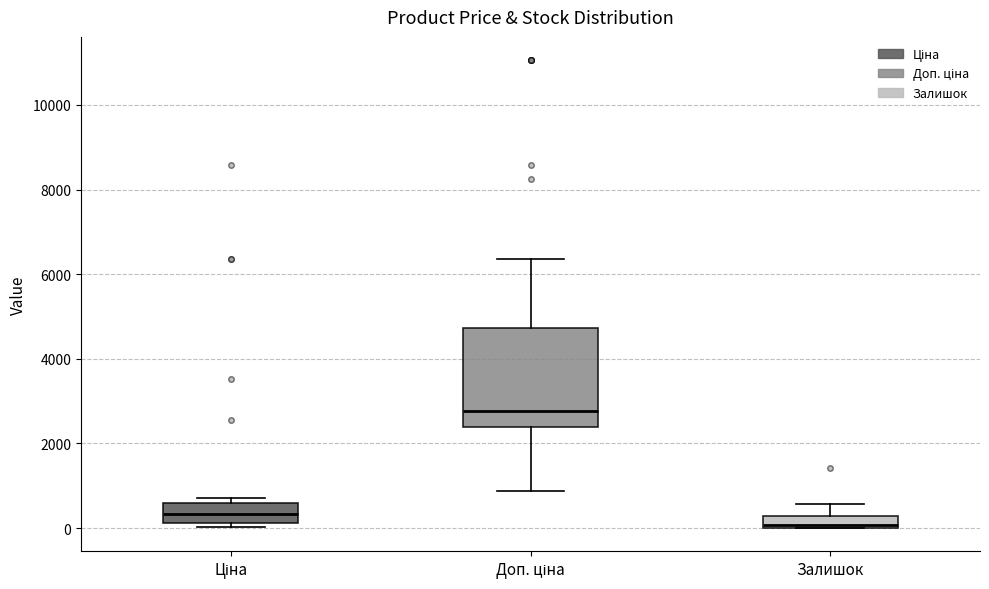

Which box's median line is the highest?

Доп. ціна